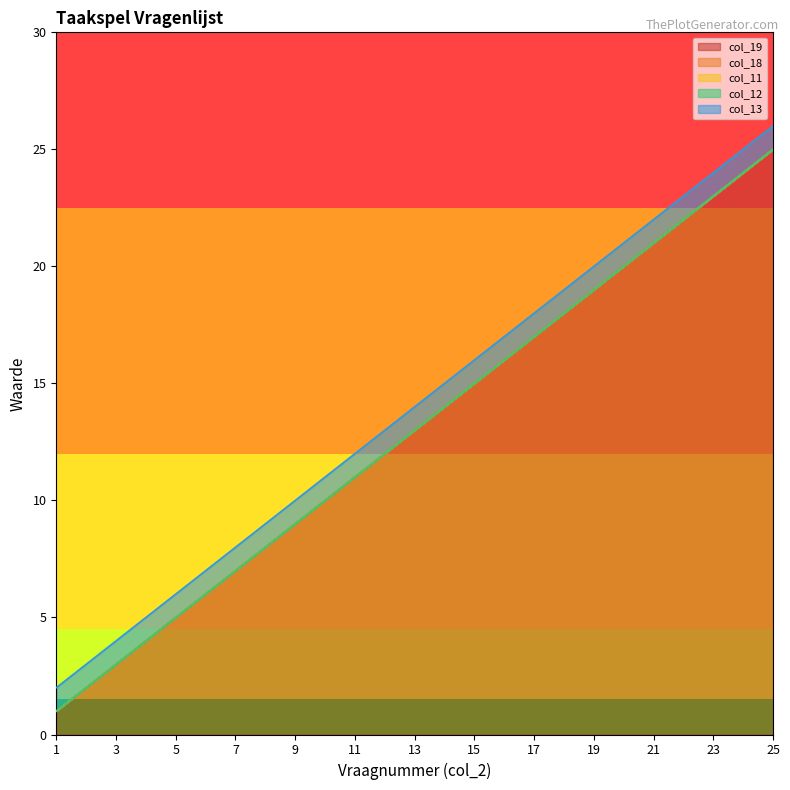

The col_13 series shows 1 at 9. True or false?

True